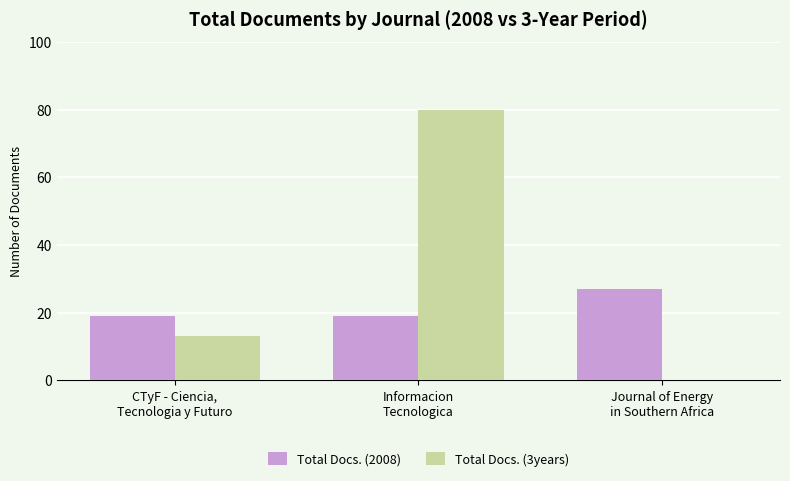

Count the Total Docs. (2008) values in the range 19 to 27.

3